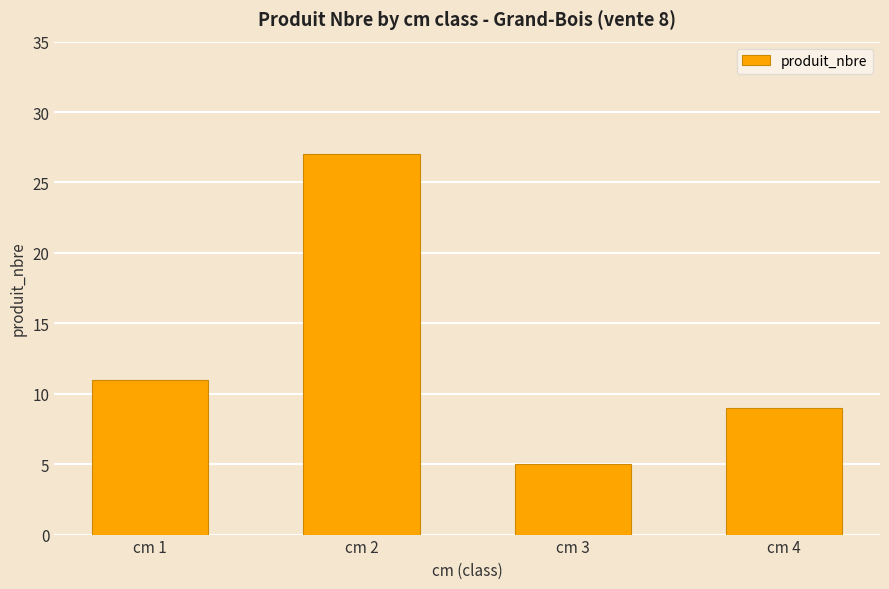

Which label corresponds to the smallest value in the chart?

cm 3